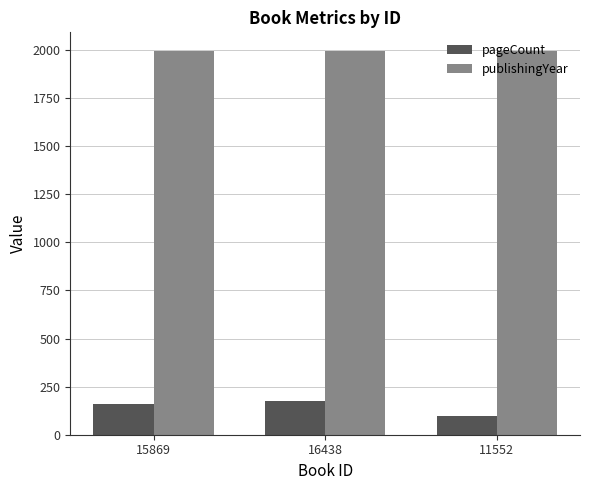

Are the bars horizontal?

No